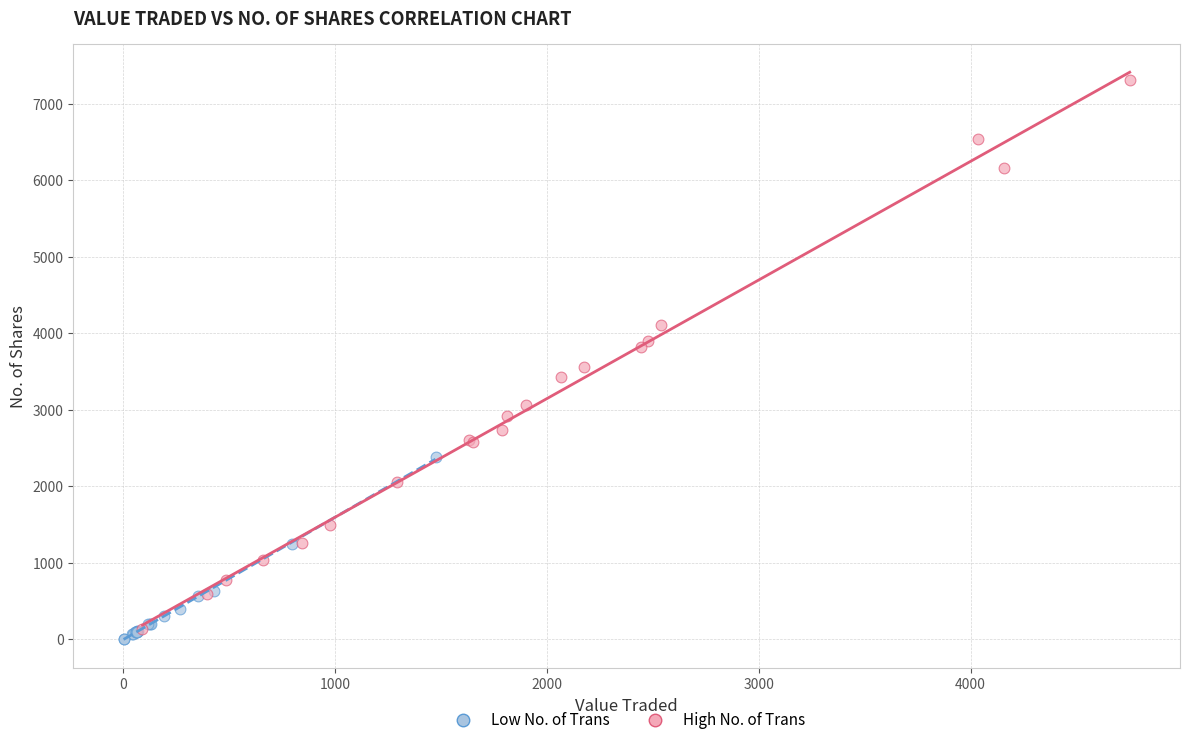

What are all the series names shown in the legend?

Low No. of Trans, High No. of Trans